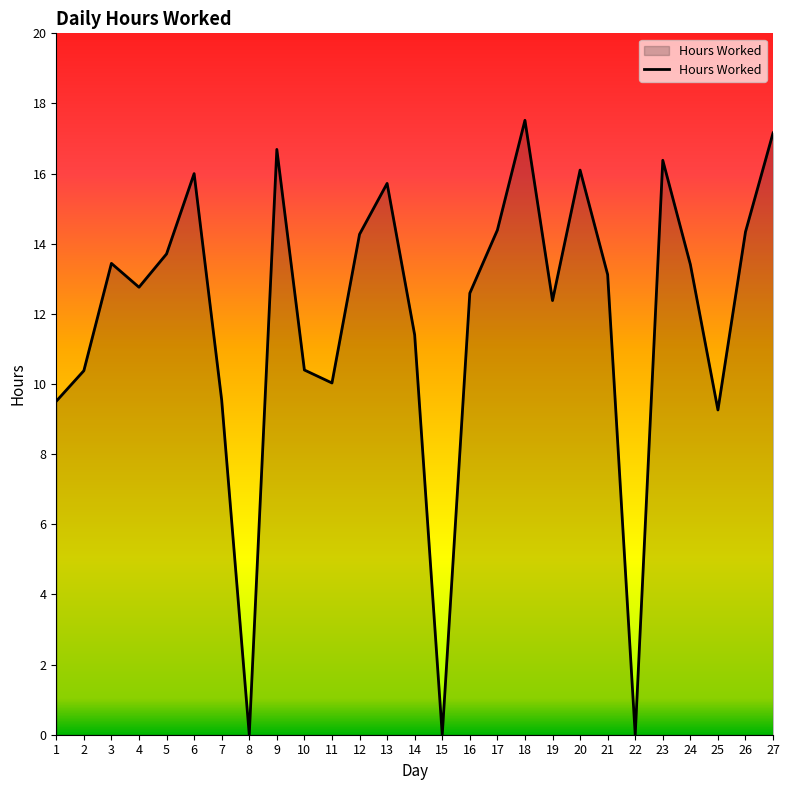

Where does the data first go above 13?

3